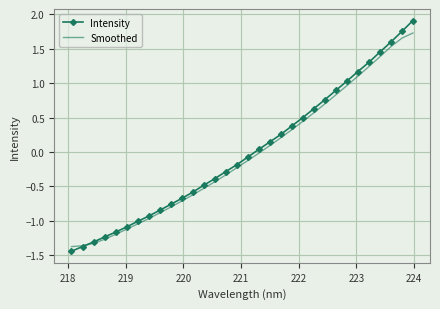

Rank the series by their average value, from lowest to highest.

Smoothed, Intensity